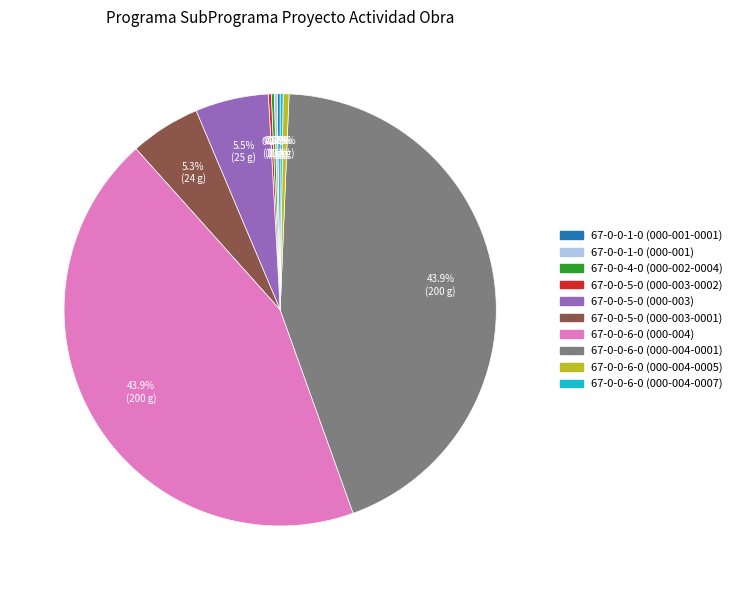

What portion of the pie excludes 67-0-0-6-0 (000-004-0005)?

99.6%